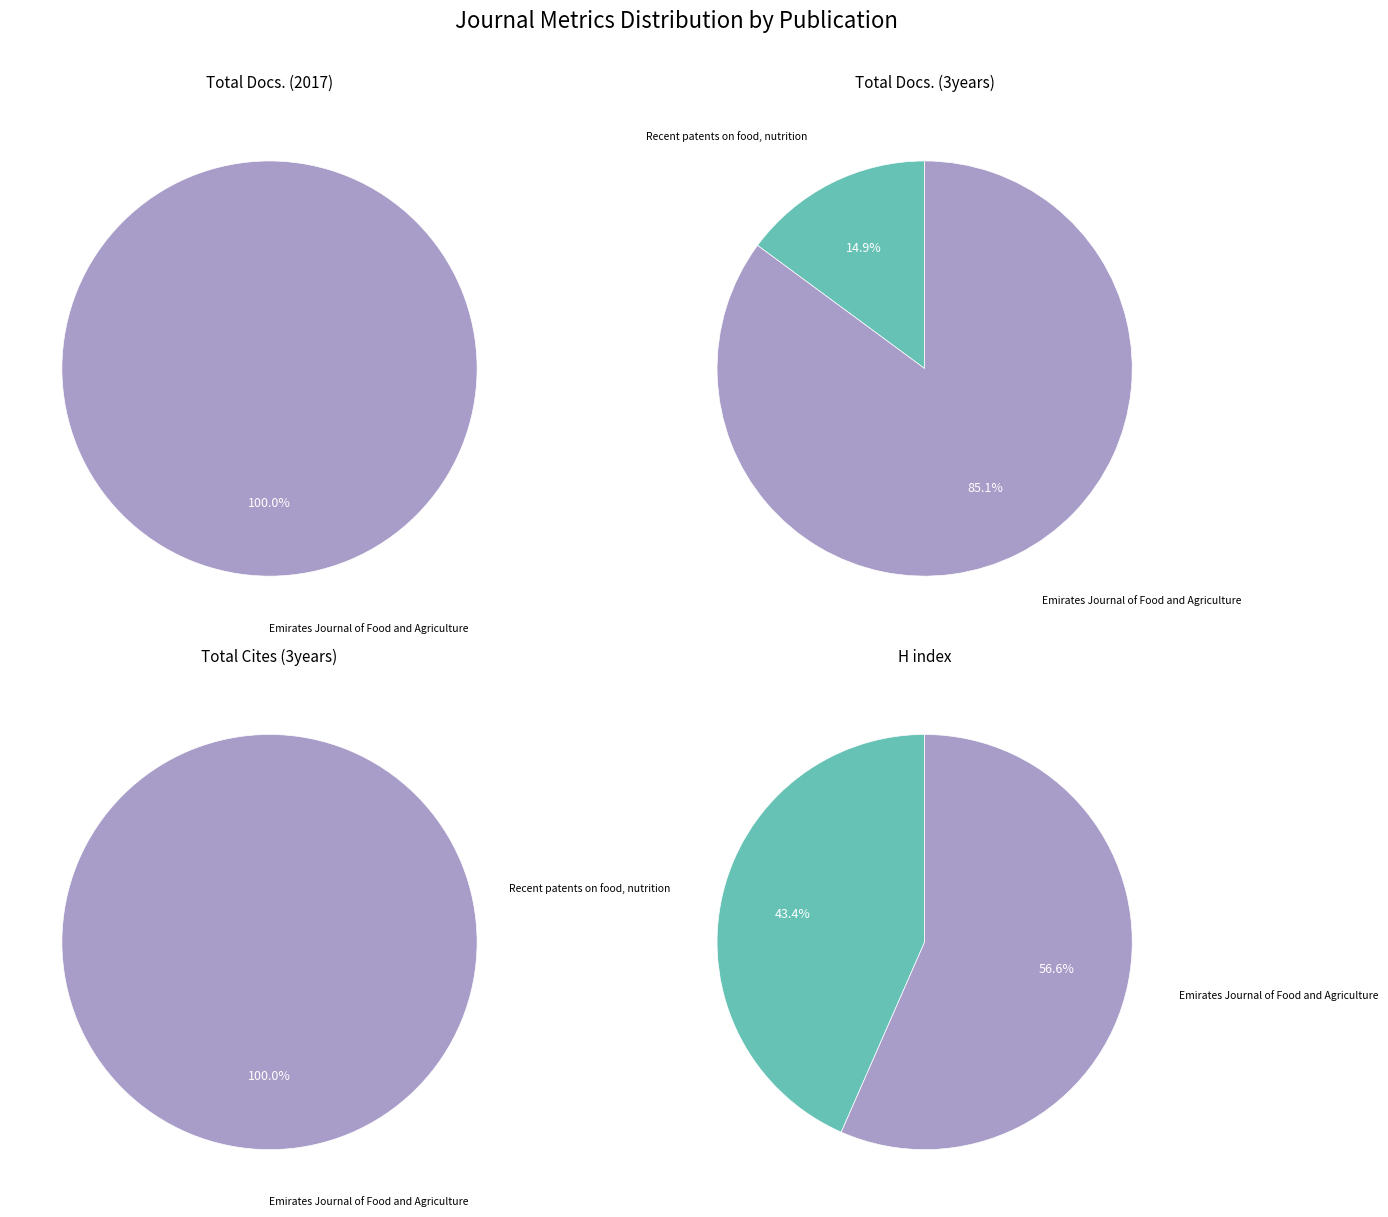

Which category has the smallest portion of the pie?

Recent patents on food, nutrition